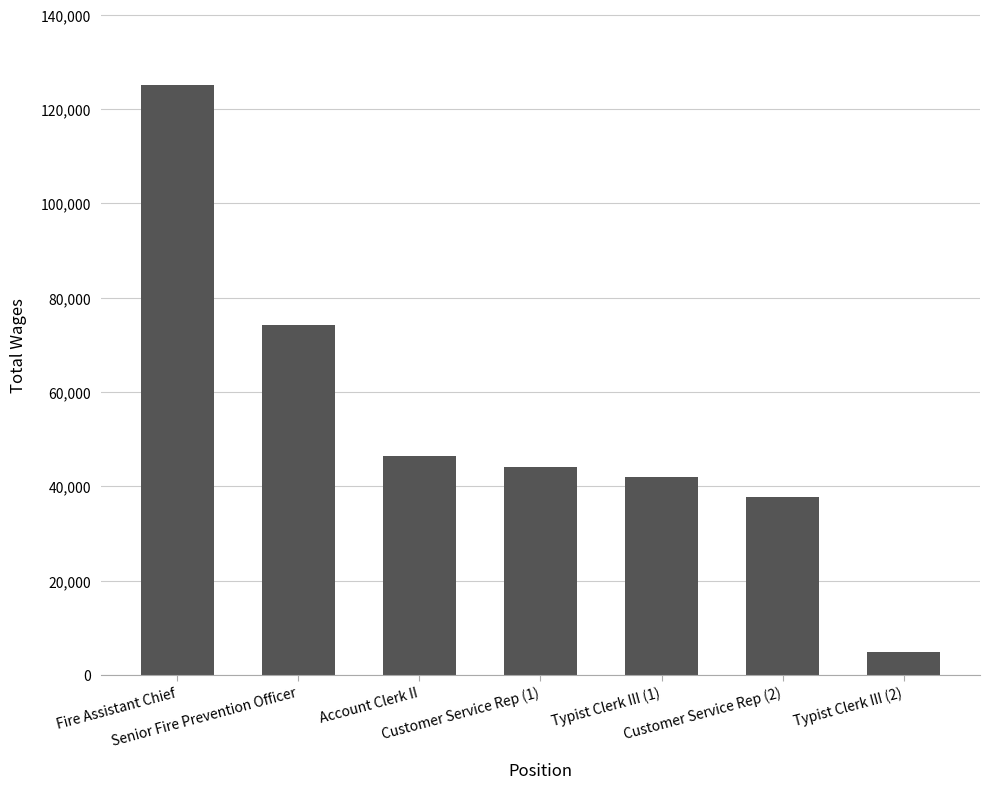

Where does the data first go above 44157?

Fire Assistant Chief